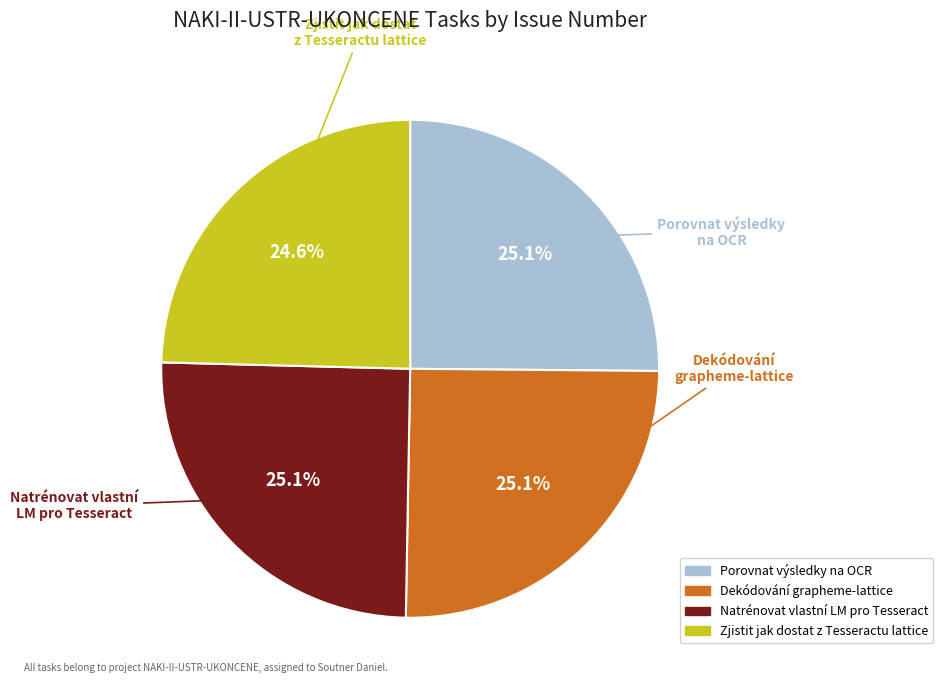

Combined, what portion of the pie is Porovnat výsledky na OCR and Natrénovat vlastní LM pro Tesseract?

50.3%